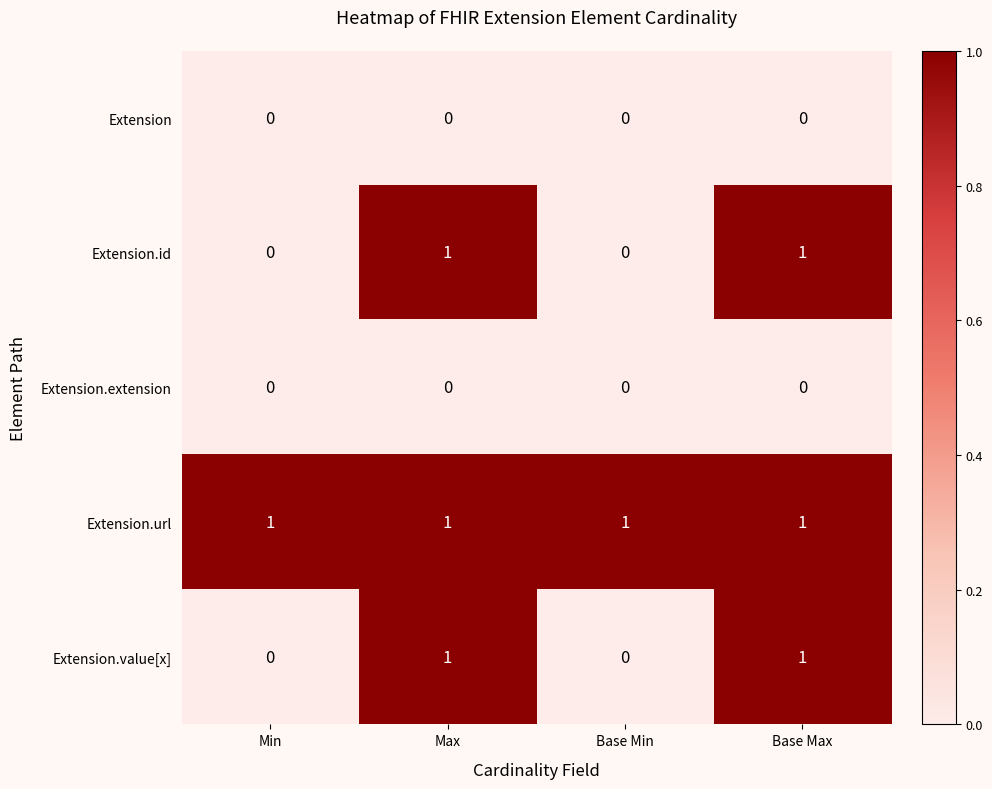

What is the maximum value shown in the chart?

1